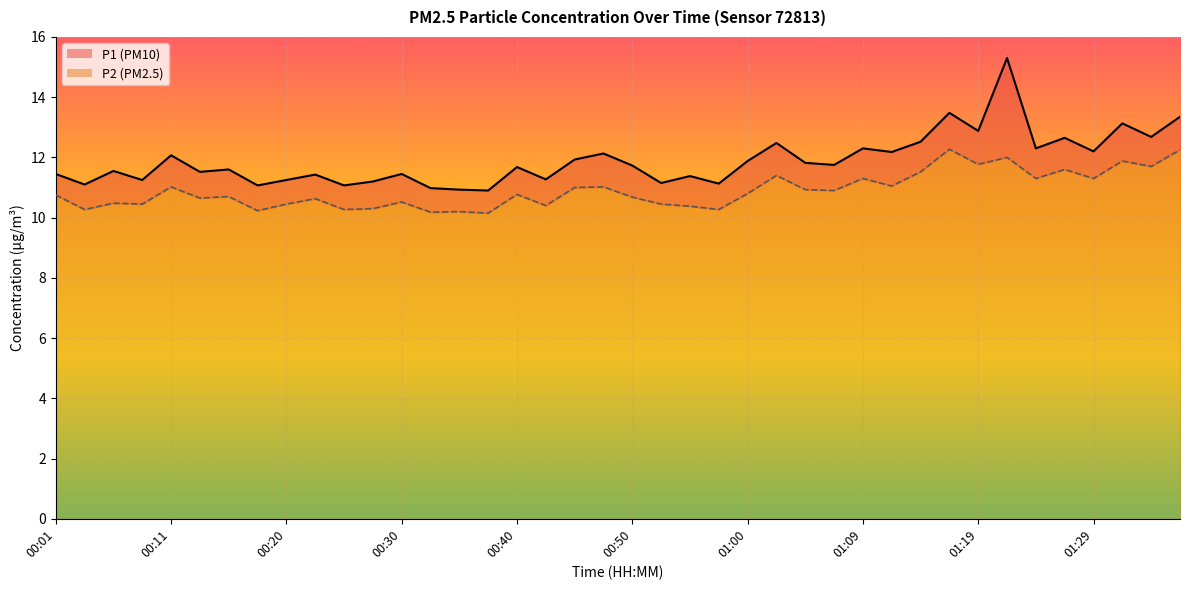

At which label is P2 closest to 11?

00:45